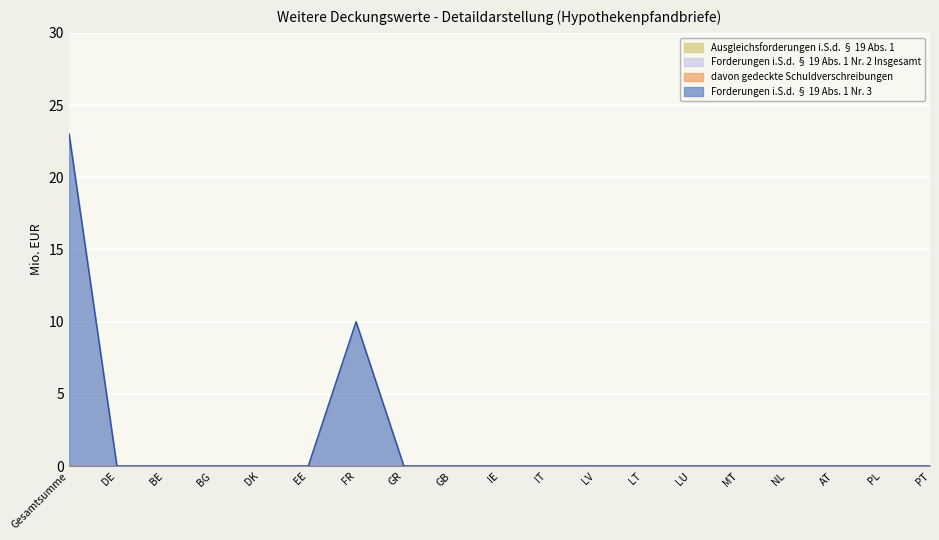

At which label is Ausgleichsforderungen i.S.d. § 19 Abs. 1 closest to 0?

Gesamtsumme